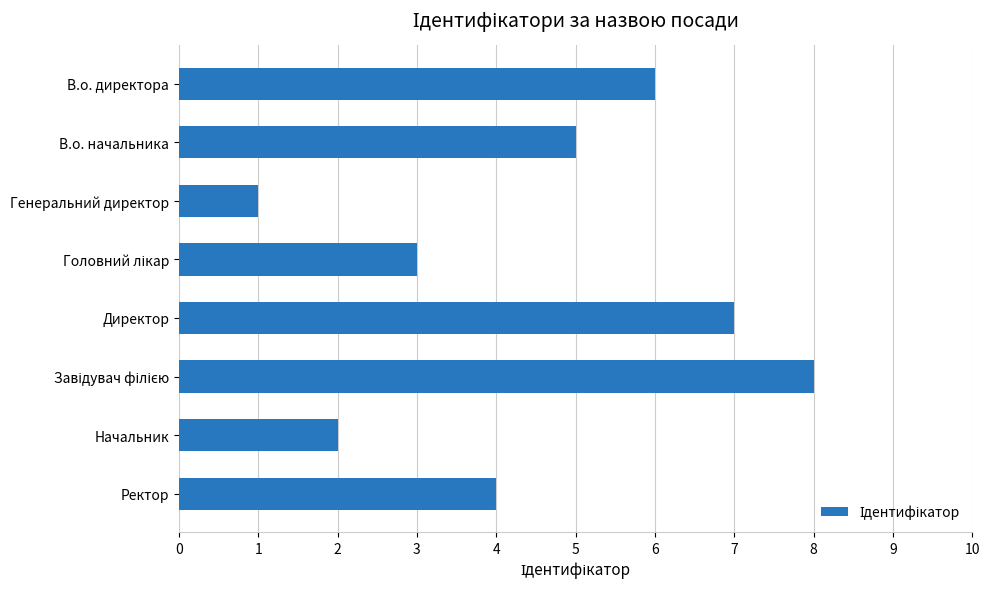

How many distinct data groups are displayed?

1